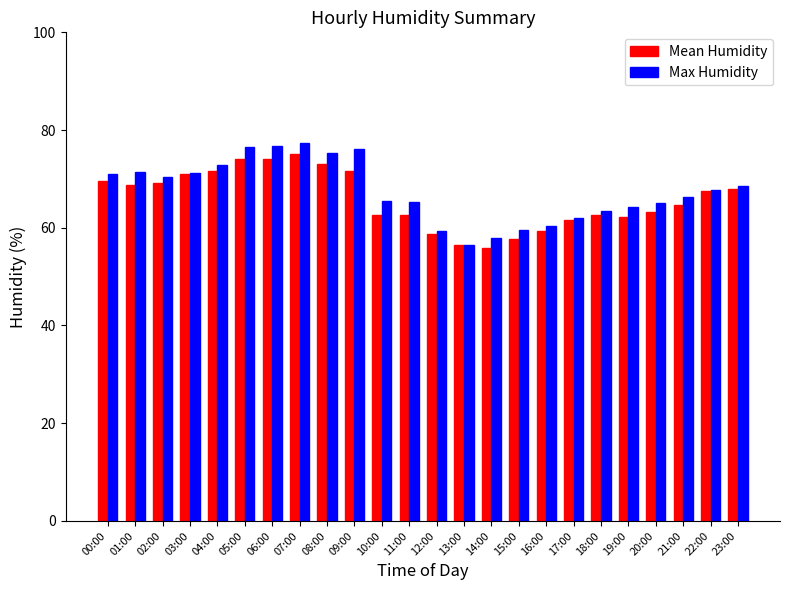

At which label does Max Humidity first exceed 67?

00:00